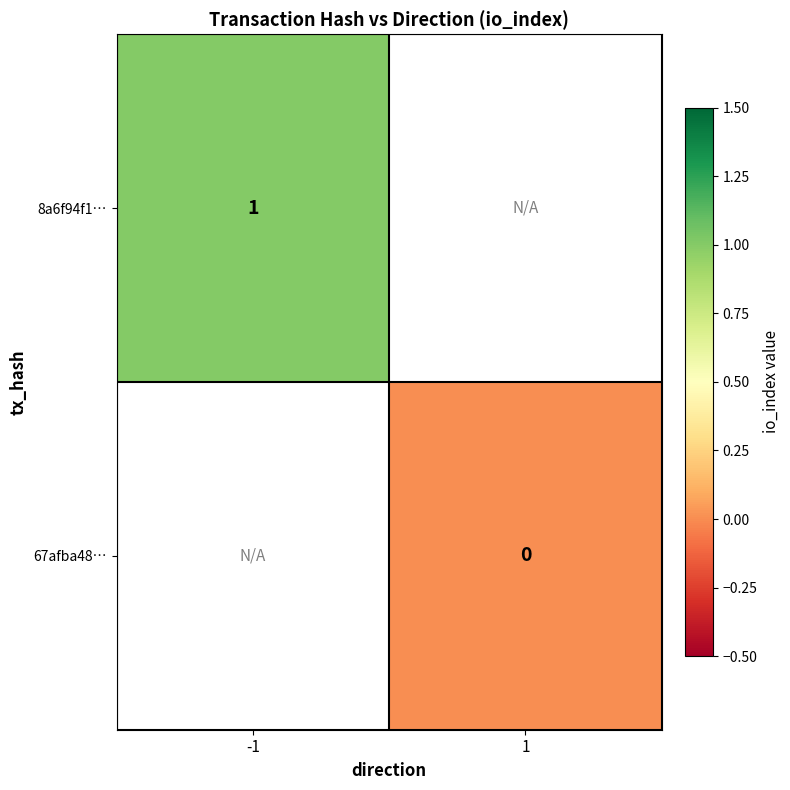

The value of 8a6f94f1… at -1 is 2. True or false?

False